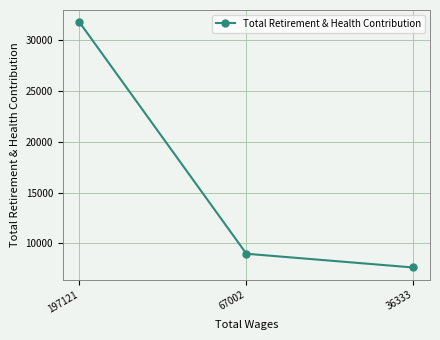

The value at 36333 is 11432. True or false?

False